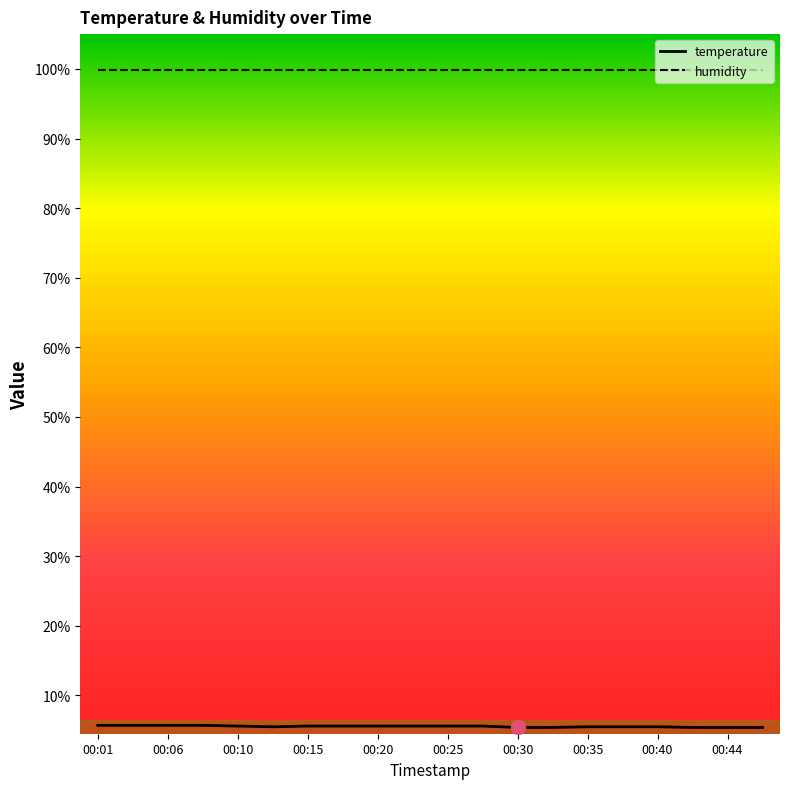

True or false: humidity and temperature intersect in this chart.

False